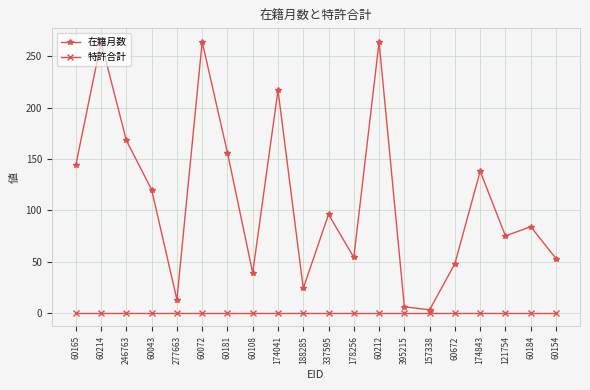

The 特許合計 series shows 0 at 157338. True or false?

True